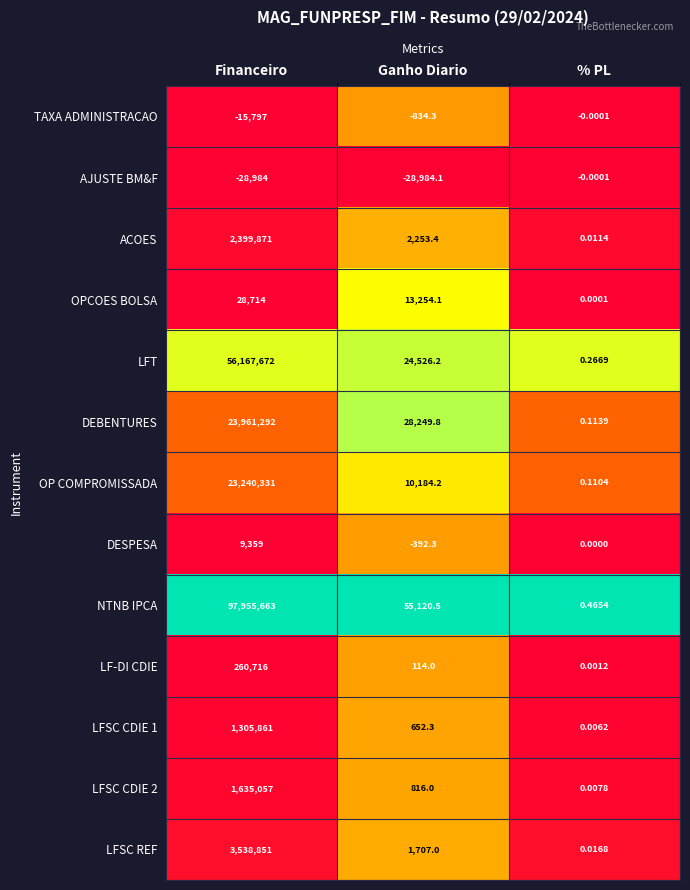

Which series has the largest range (max minus min)?

NTNB IPCA